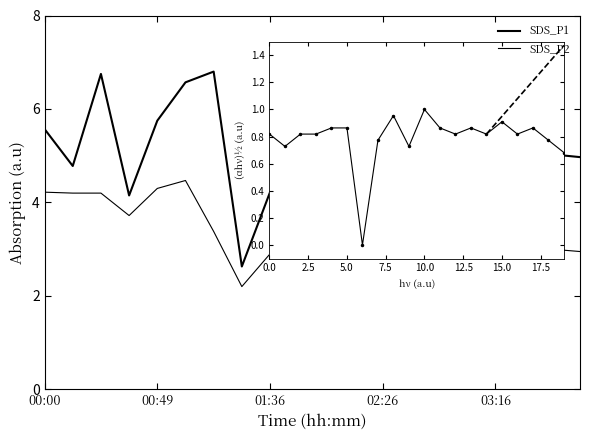

True or false: SDS_P2 has more than 0 points higher than both neighbors.

True